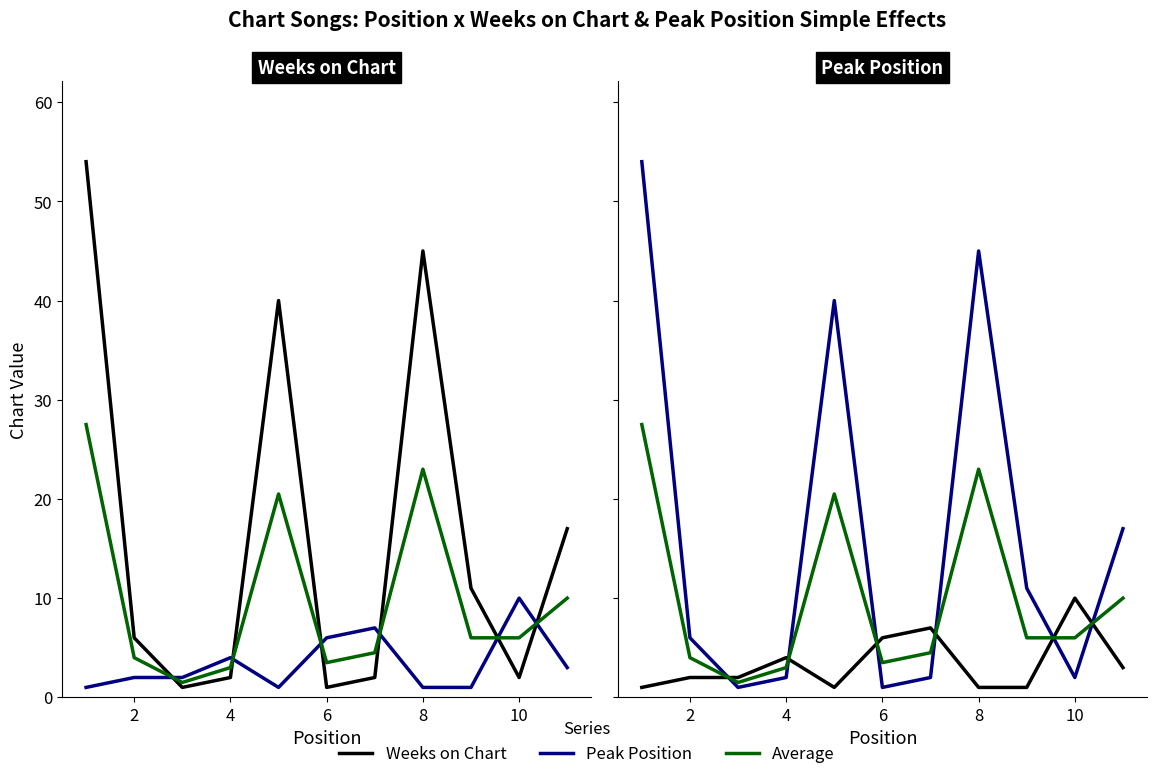

True or false: Average has more than 0 interior local peaks.

True